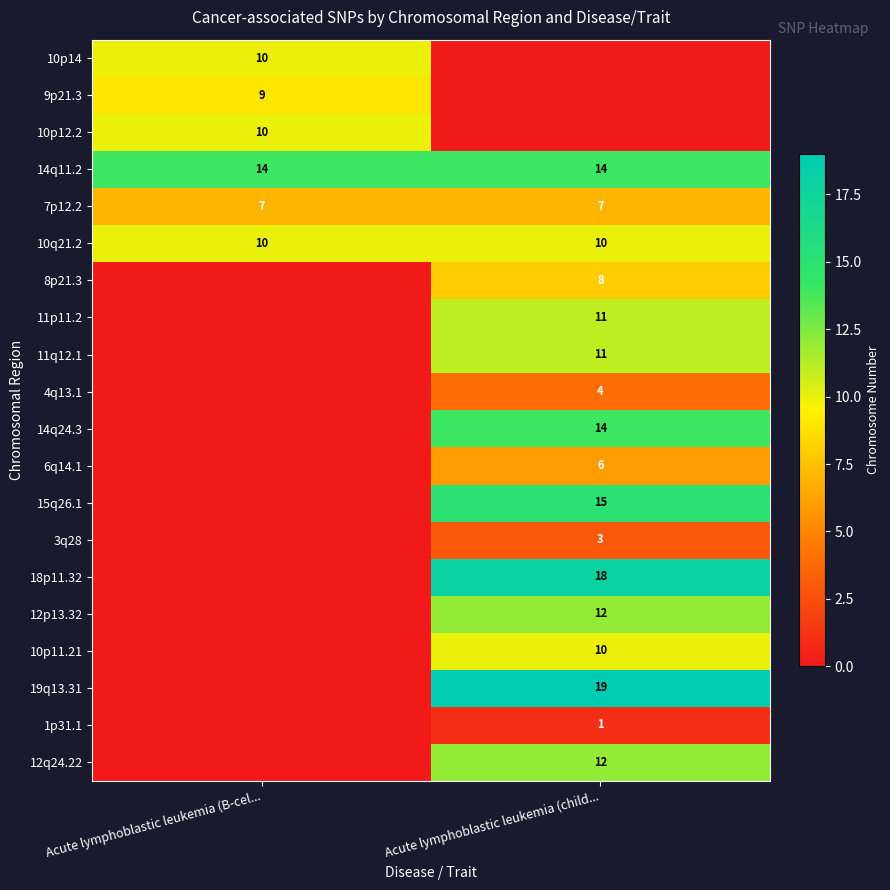

Which has a higher value, Acute lymphoblastic leukemia (child... or Acute lymphoblastic leukemia (B-cel...?

Acute lymphoblastic leukemia (B-cel...